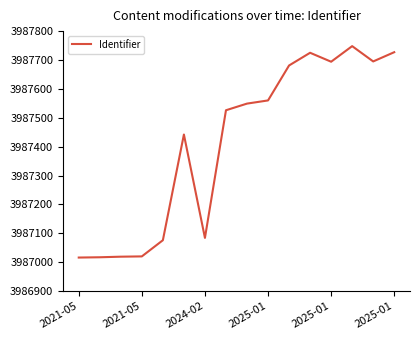

What is the smallest value displayed?

3987016